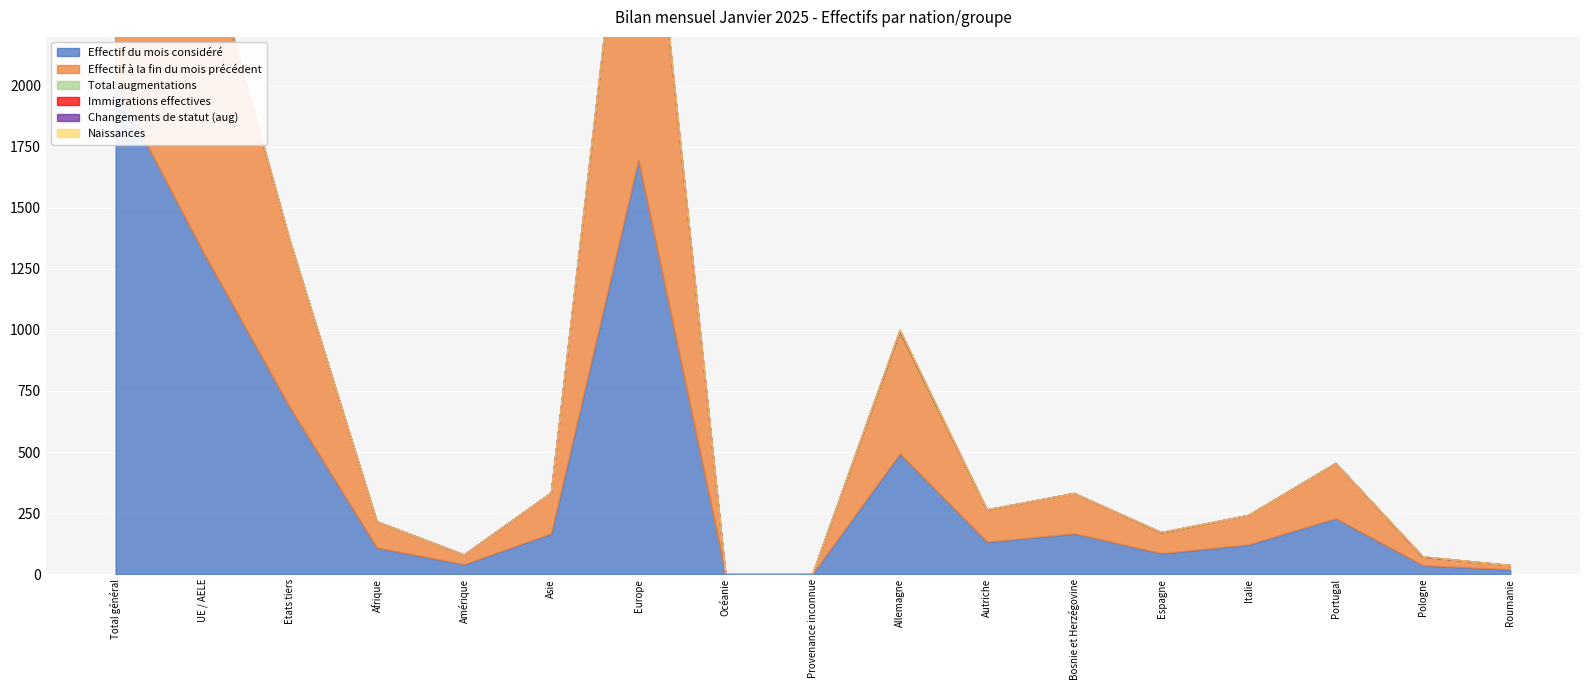

What is the highest value of the Effectif du mois considéré series?

2004